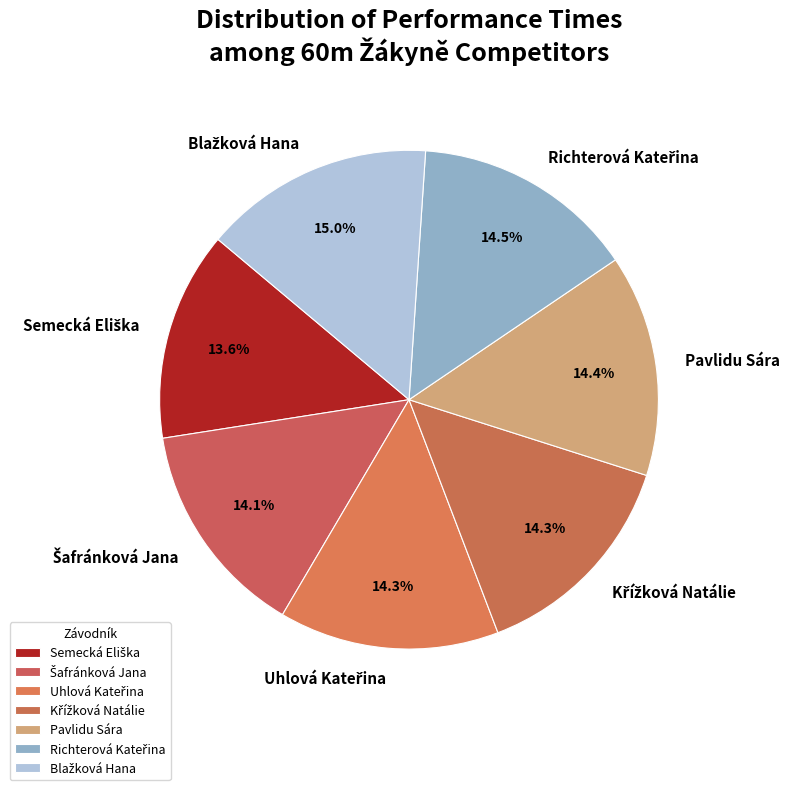

Is there a majority slice in this chart?

No